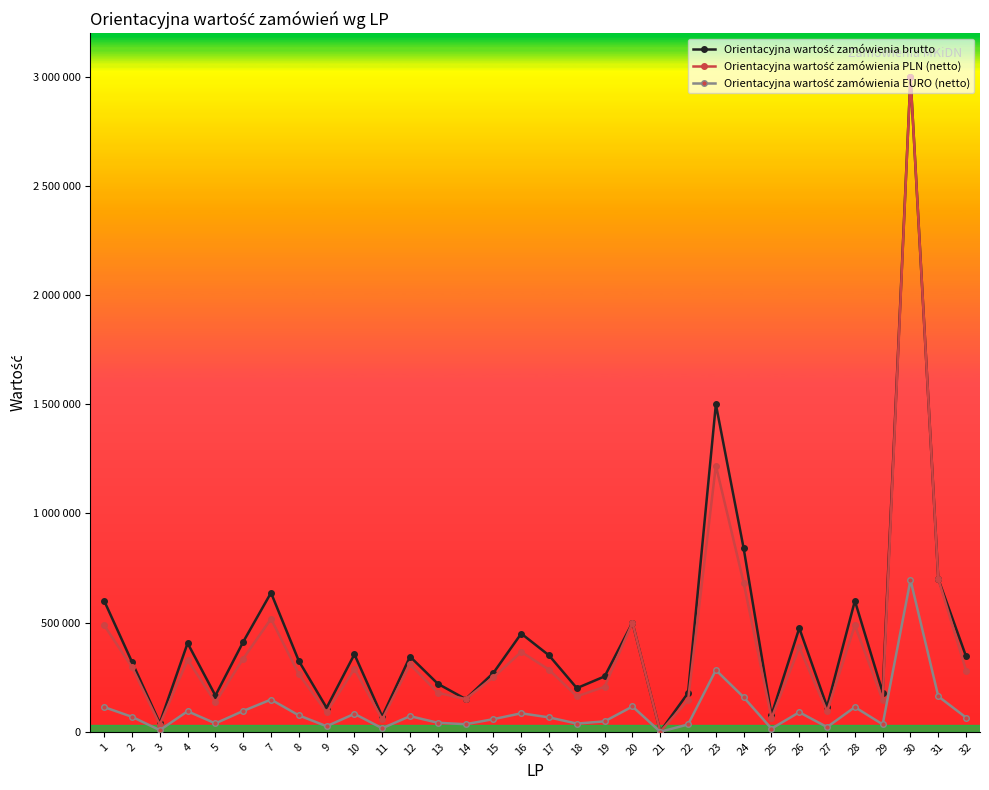

Reading left to right, what are all the values shown in this chart?

Orientacyjna wartość zamówienia brutto: 600000.0	320000.0	40000.0	406021.0	166000.0	412000.0	636700.0	324798.0	110000.0	355000.0	70000.0	344600.0	220000.0	150000.0	270000.0	450000.0	350000.0	200000.0	253800.0	500000.0	1200.0	178000.0	1500000.0	840000.0	77000.0	475000.0	115000.0	600000.0	180000.0	3000000.0	700000.0	345000.0
Orientacyjna wartość zamówienia PLN (netto): 487804.9	296000.3	32520.3	330098.4	134959.4	334959.3	517642.3	264063.4	89430.9	288617.9	56910.6	309099.5	178861.8	150000.0	250000.0	365853.7	284552.8	162601.6	206341.5	500000.0	975.6	144715.5	1219512.2	682926.8	62601.6	386178.9	93495.9	487804.9	146341.5	3000000.0	700000.0	280487.8
Orientacyjna wartość zamówienia EURO (netto): 113135.2	68650.5	7542.3	94167.3	38499.9	95554.0	147668.0	75329.4	25512.0	82334.1	16234.9	71688.5	41482.9	34789.1	57981.8	84851.4	65995.5	37711.7	47856.2	115963.5	226.3	33563.4	282837.9	158389.2	14519.0	89565.3	21684.2	113135.2	33940.6	695781.2	162349.0	65052.7